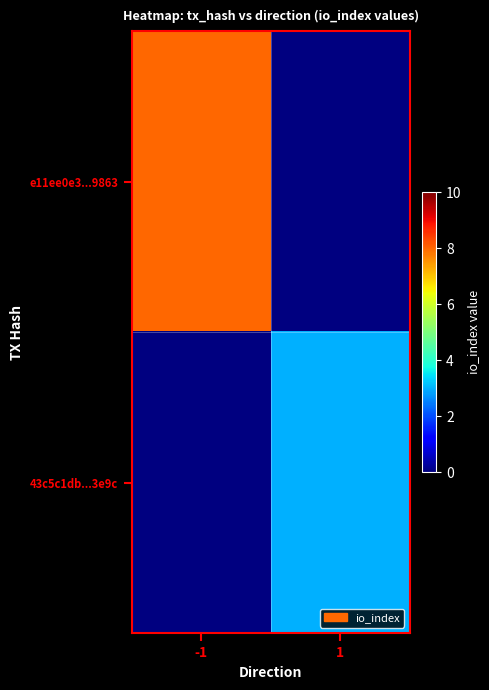

Is the value of 43c5c1db...3e9c at -1 greater than the value of e11ee0e3...9863 at 1?

No